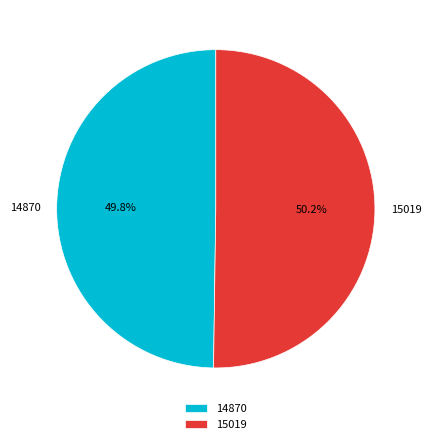

Combined, what portion of the pie is 15019 and 14870?

100.0%